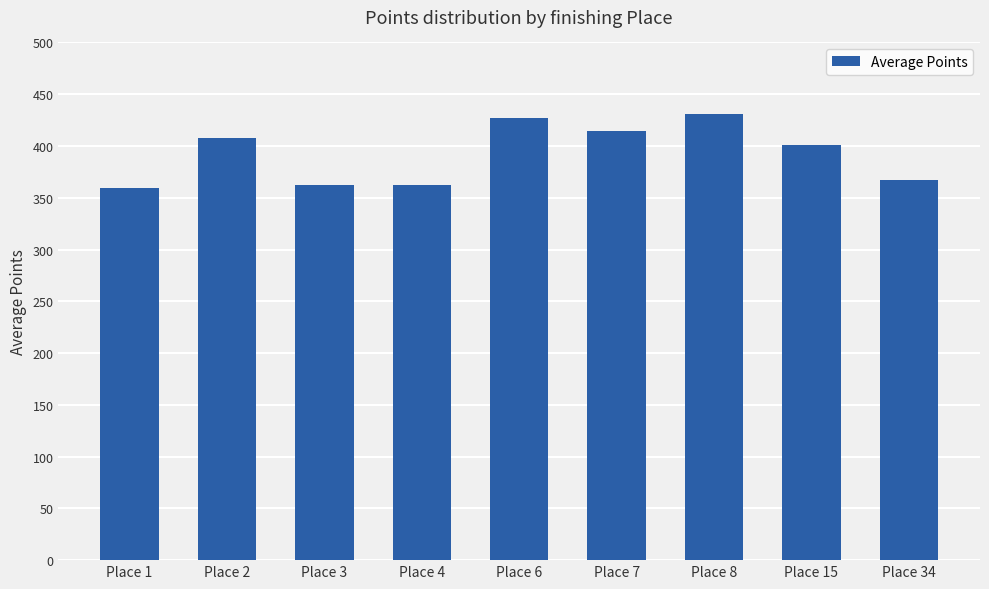

What is the smallest value displayed?

359.4